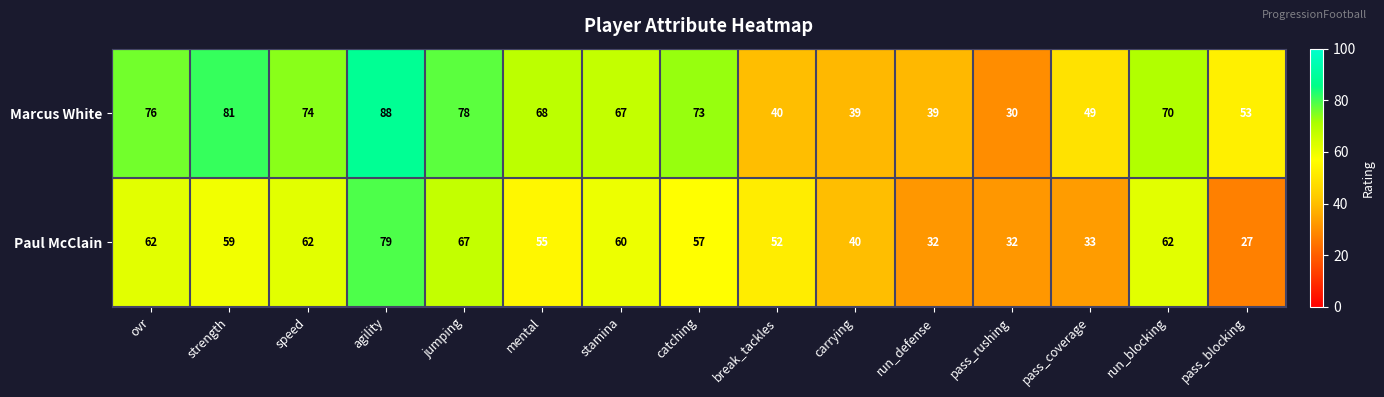

The value of Marcus White at strength is 81. True or false?

True